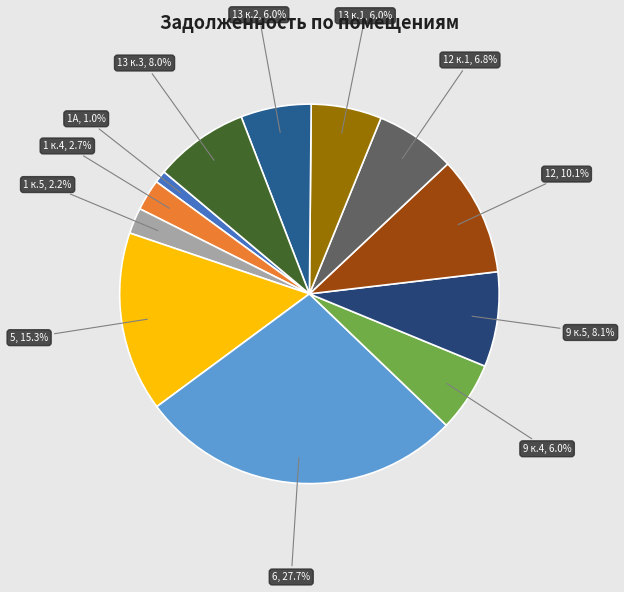

What is the smallest slice in the pie chart?

1А